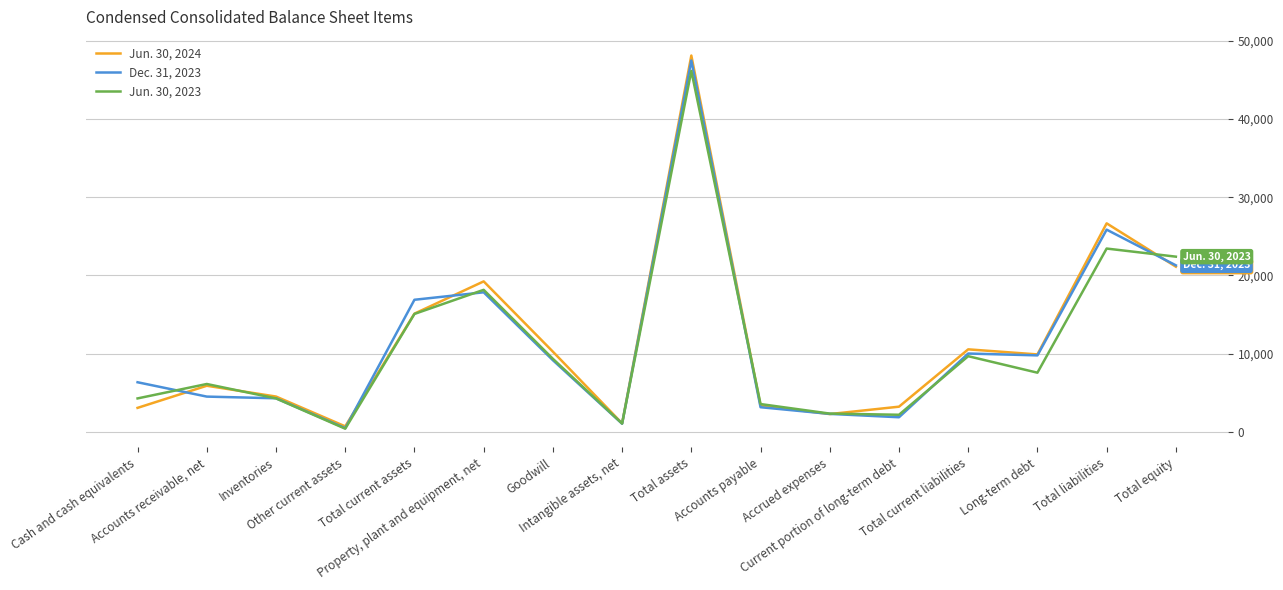

Between which two adjacent categories do Jun. 30, 2023 and Dec. 31, 2023 first intersect?

Cash and cash equivalents and Accounts receivable, net